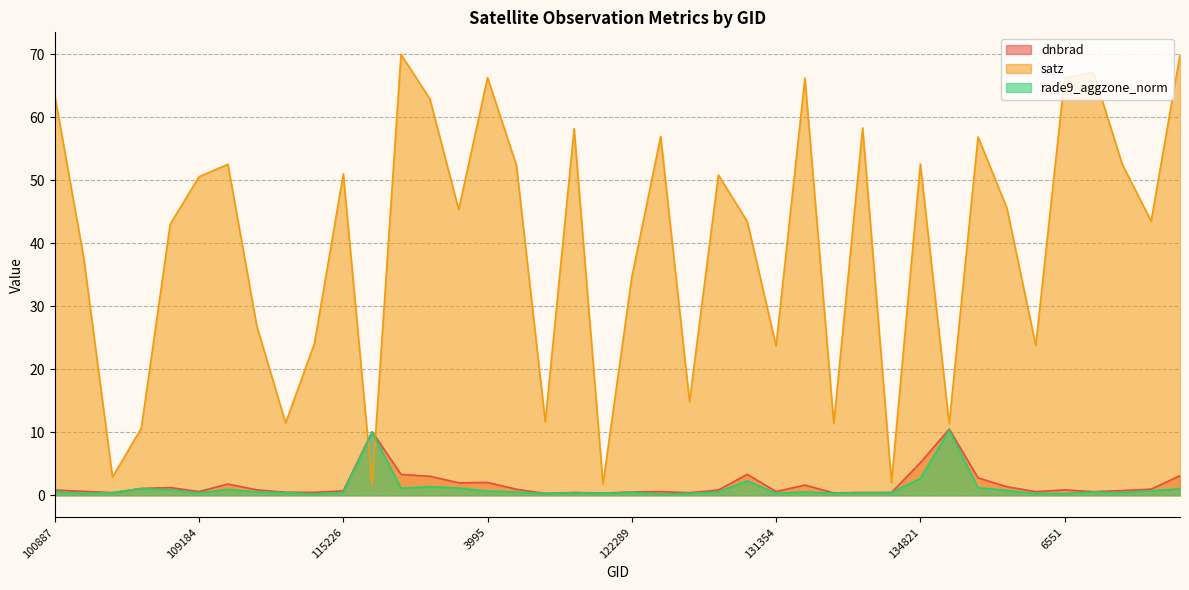

Which label corresponds to the smallest value in the chart?

122463